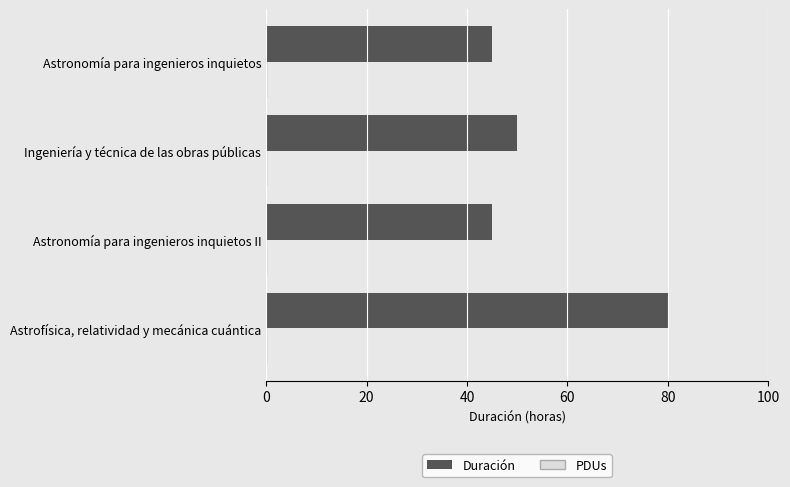

Is it true that the value at Ingeniería y técnica de las obras públicas is 28?

False